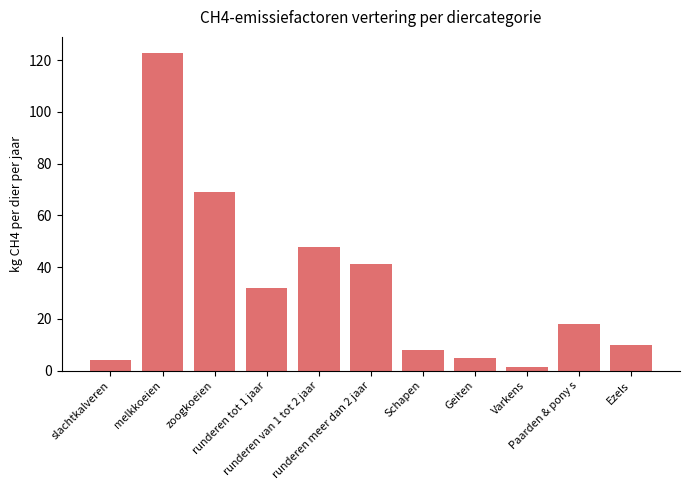

Reading right to left, what are all the values shown in this chart?

10.0	18.0	1.5	5.0	8.0	41.4	47.8	31.9	68.9	122.8	4.1